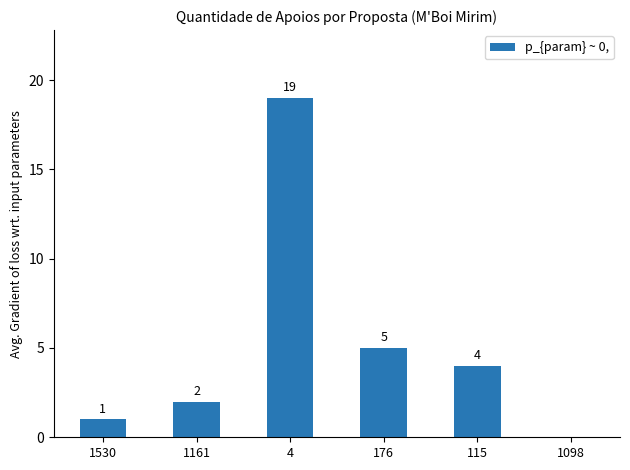

Are the bars horizontal?

No